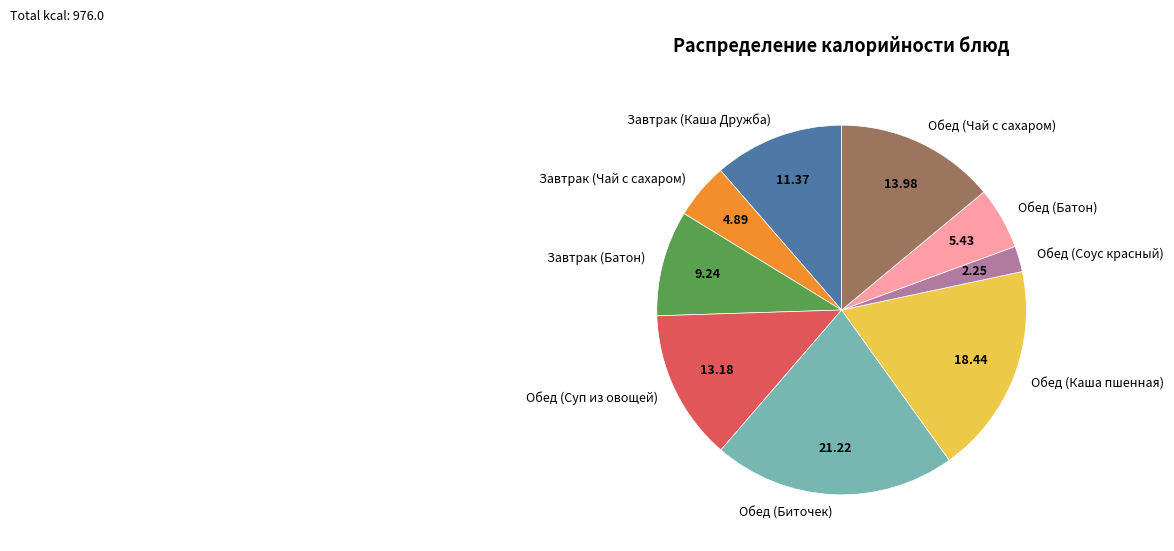

Do Обед (Чай с сахаром) and Завтрак (Чай с сахаром) together represent more than half of the pie?

No